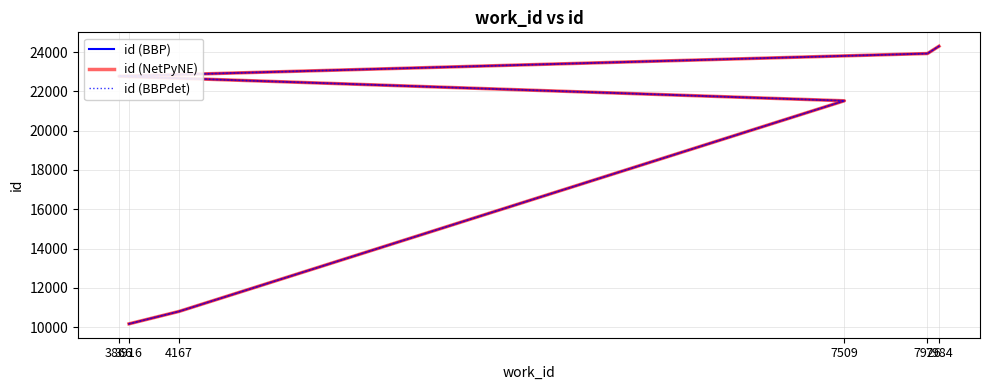

Read the id (BBP) value at 3916, to the nearest 10.

10170